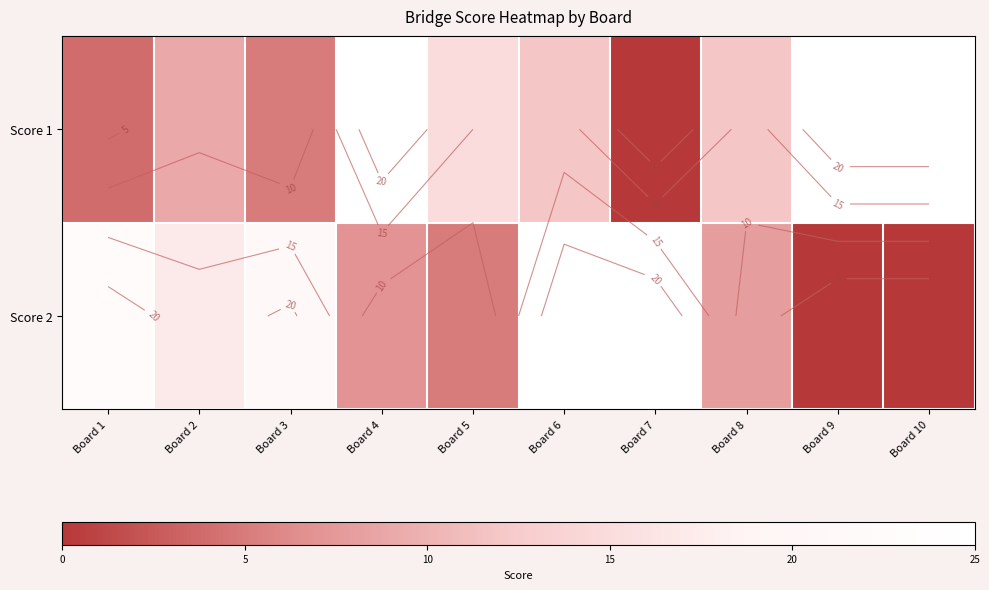

Which series has the largest range (max minus min)?

Score 1